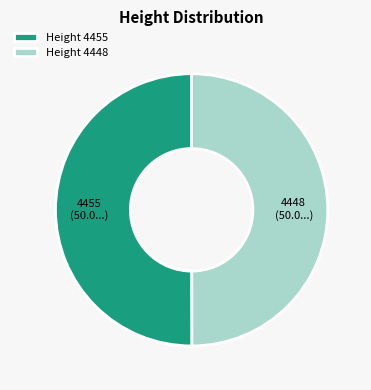

Is it true that Height 4455 is 50% of the pie?

True